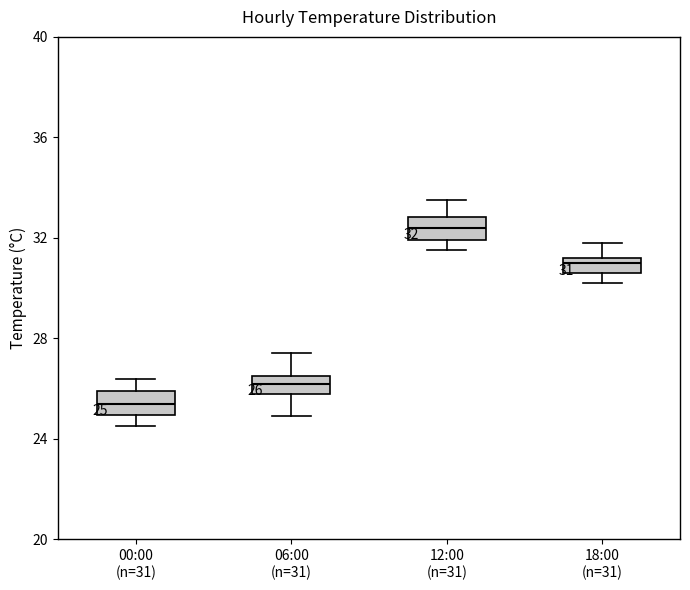

Which box's median line is the lowest?

00:00 (n=31)